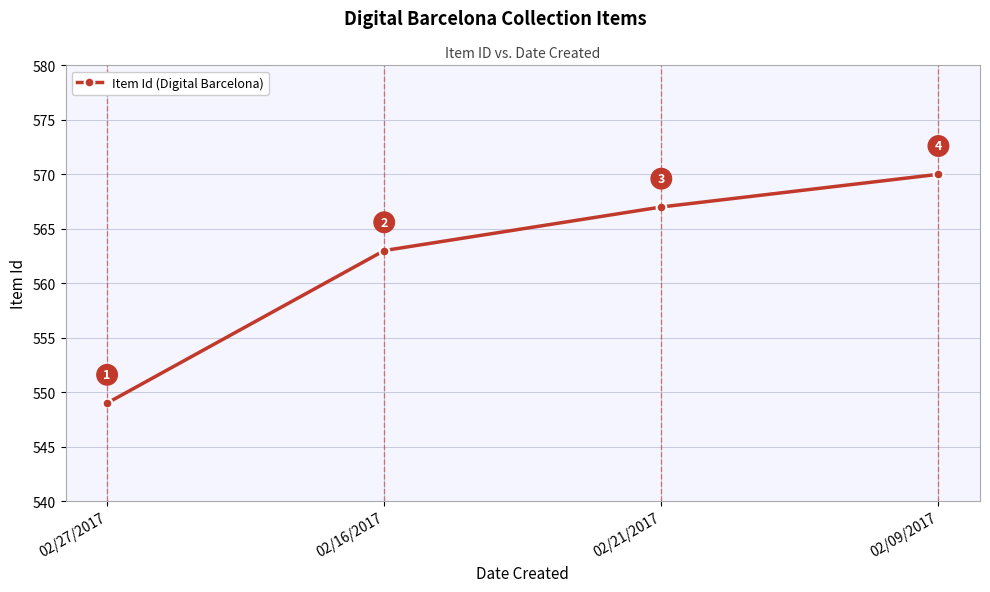

What is the difference between the maximum and second lowest values?

7